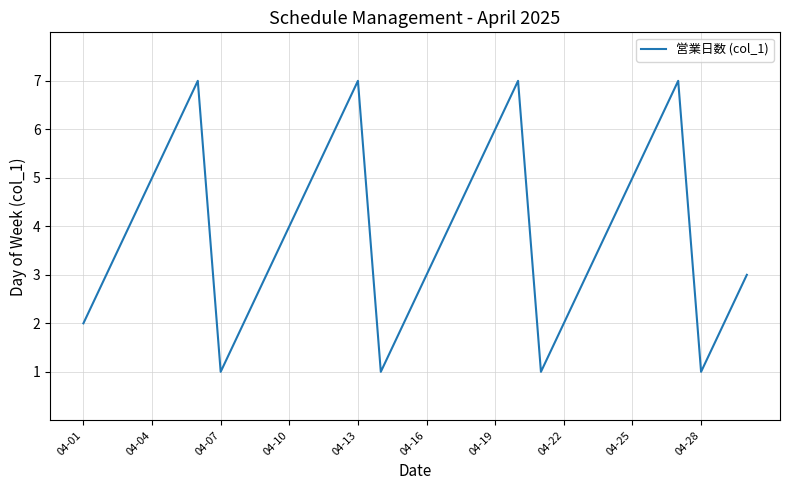

What is the maximum value shown in the chart?

7